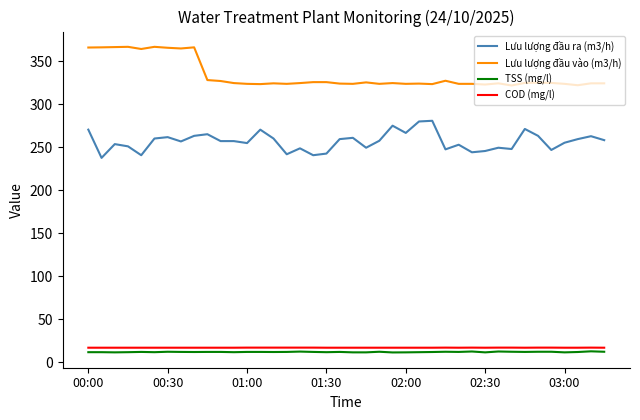

What is the smallest value displayed?

11.5